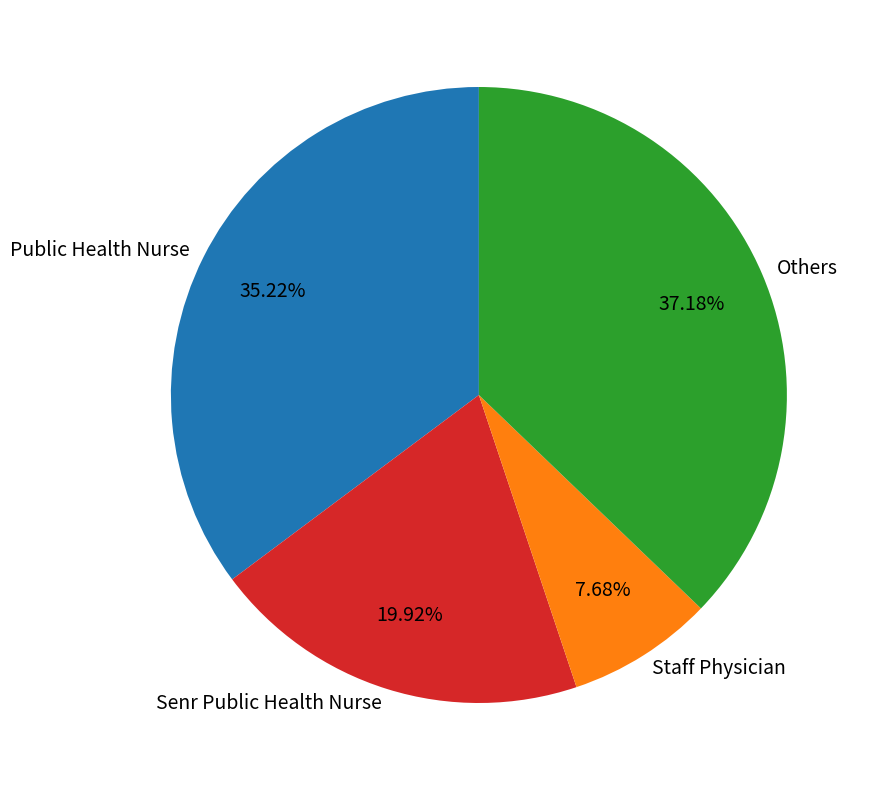

Is there any slice that represents more than half of the pie?

No